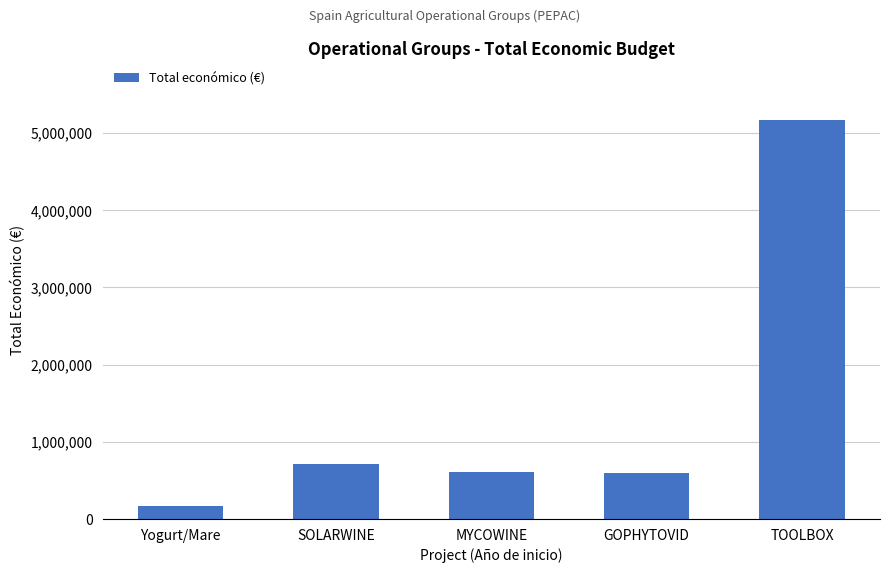

What is the sum of all values?

7236733.4